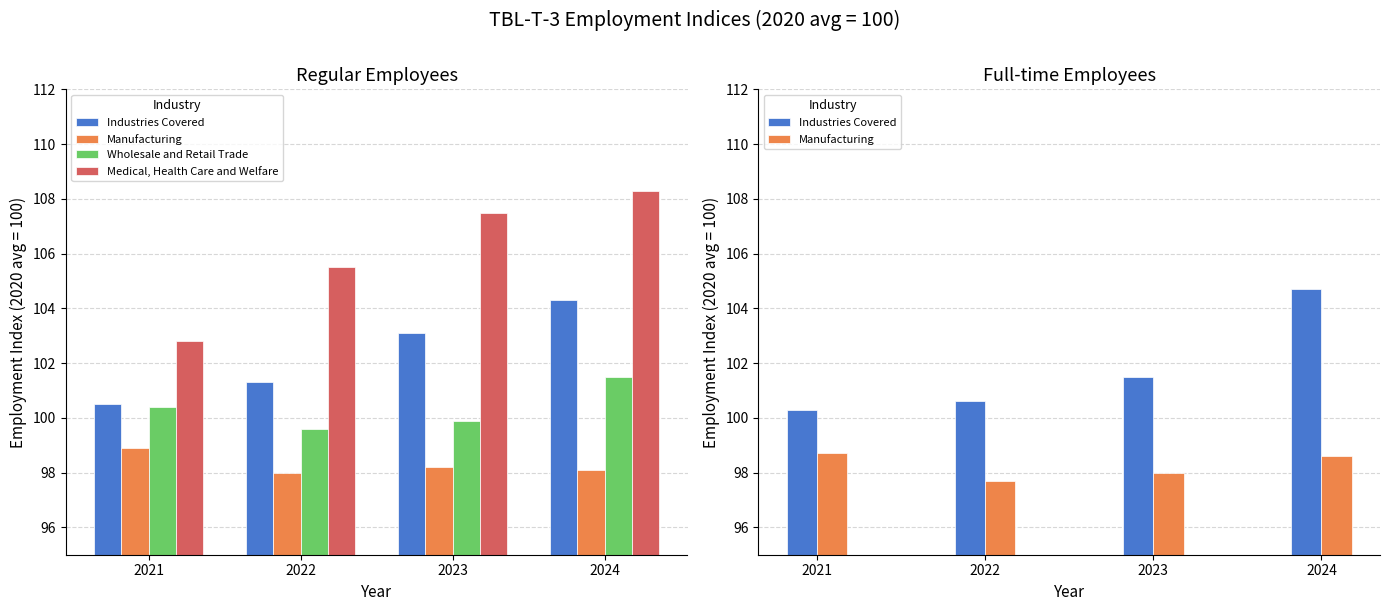

At which label is Industries Covered closest to 102?

2023